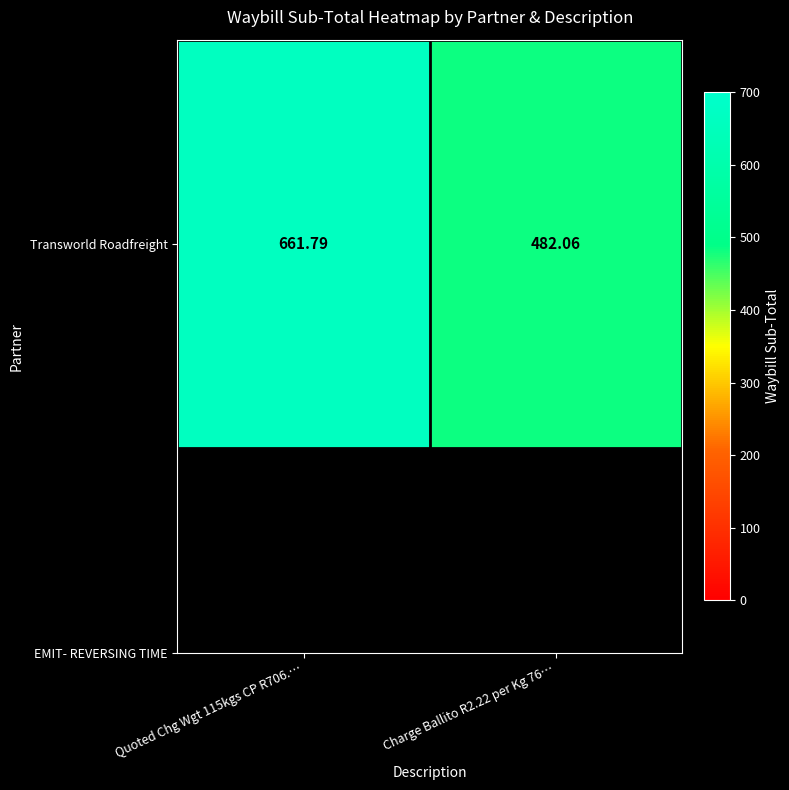

Between Quoted Chg Wgt 115kgs CP R706.… and Charge Ballito R2.22 per Kg 76…, which is larger?

Quoted Chg Wgt 115kgs CP R706.…